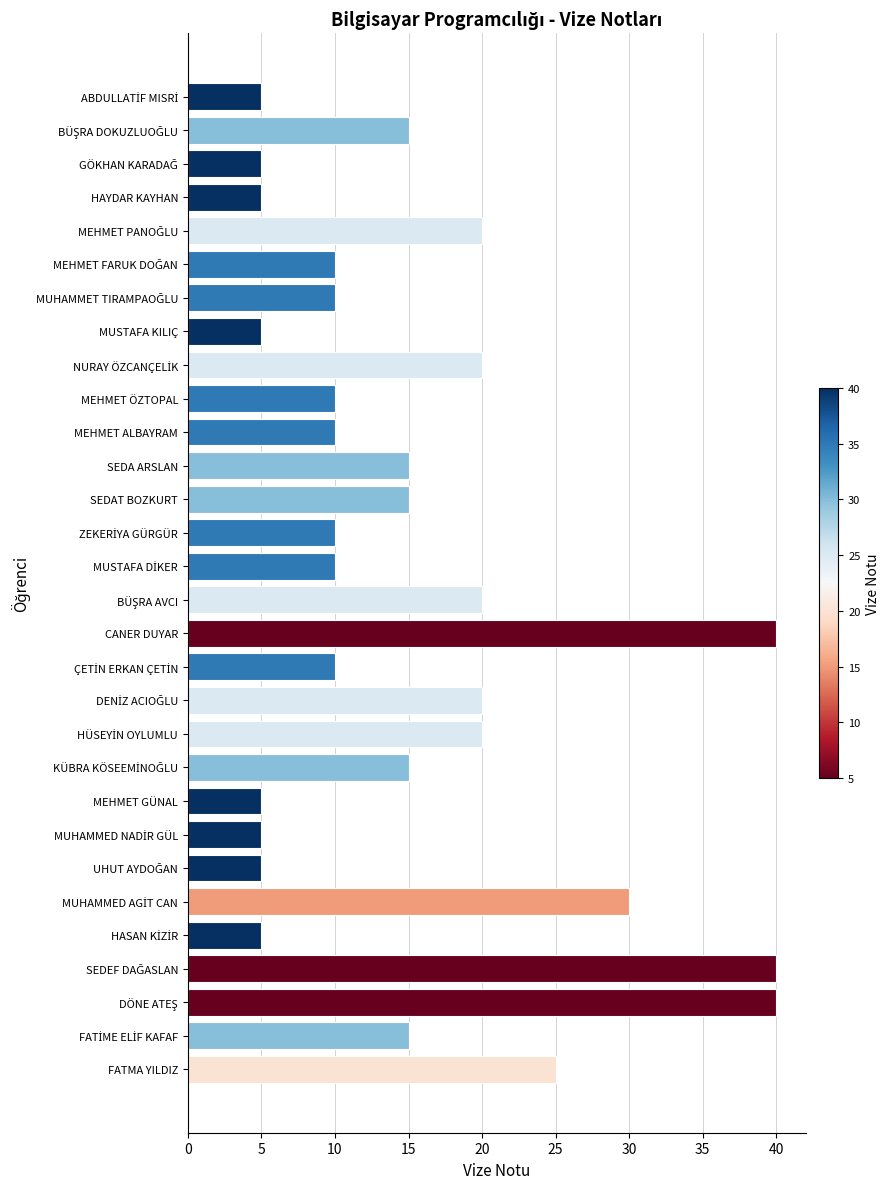

What is the smallest value displayed?

5